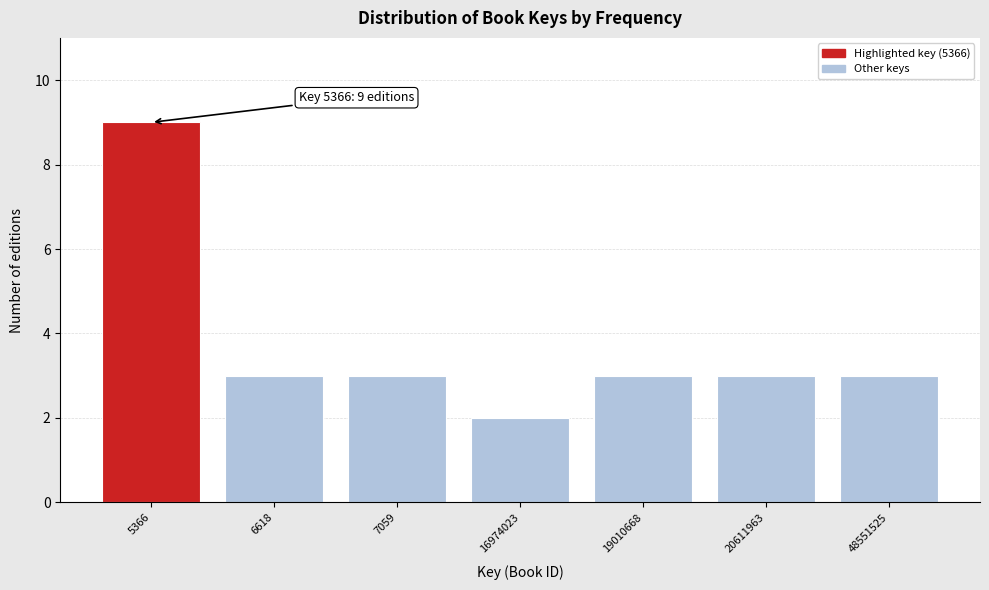

Reading right to left, list all the values displayed in this chart.

48551525=3	20611963=3	19010668=3	16974023=2	7059=3	6618=3	5366=9